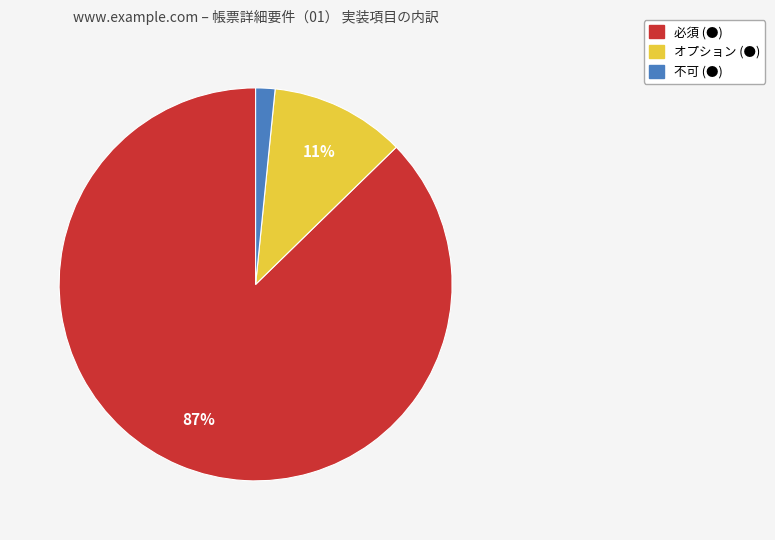

Which category has the biggest portion of the pie?

必須 (●)